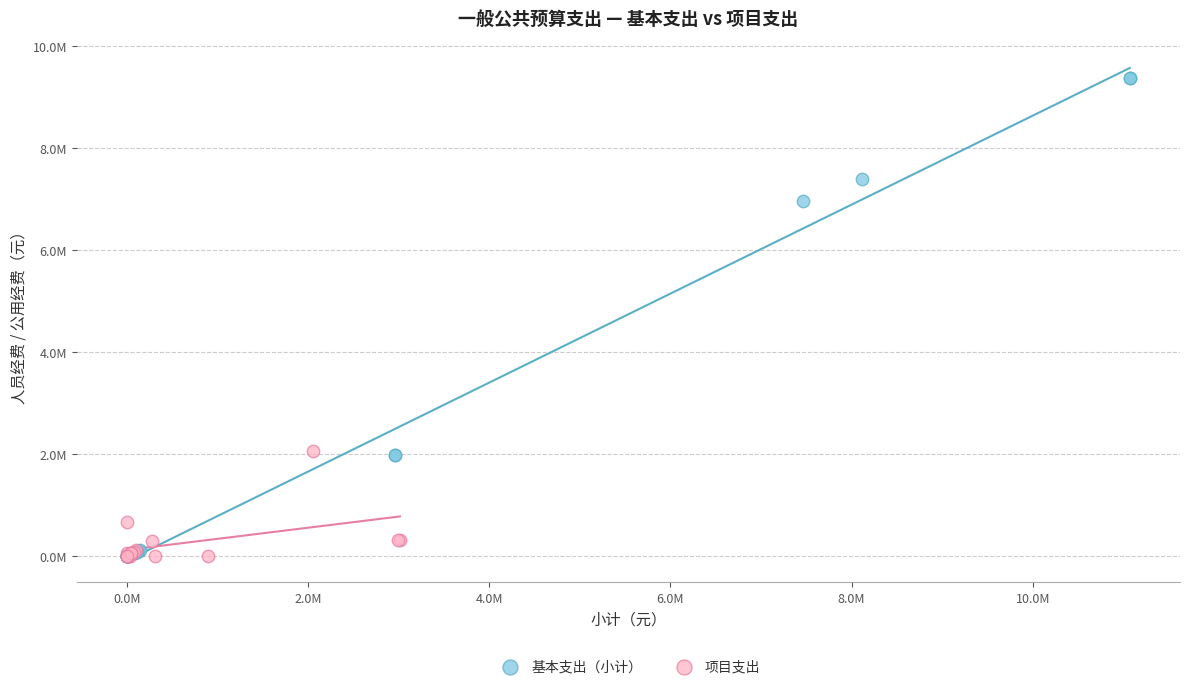

Which series has the largest Y range (max minus min)?

基本支出（小计）